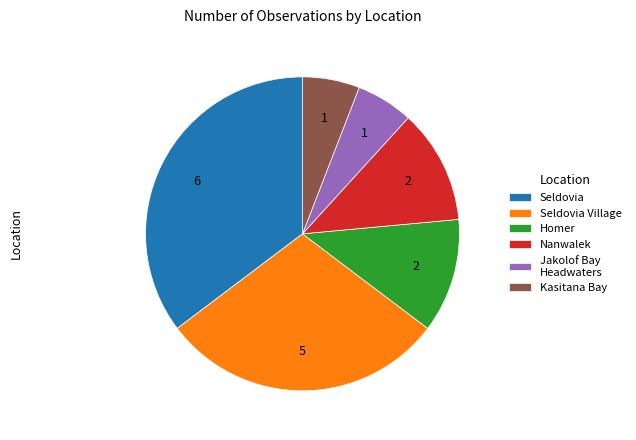

Which has a higher value, Seldovia Village or Nanwalek?

Seldovia Village